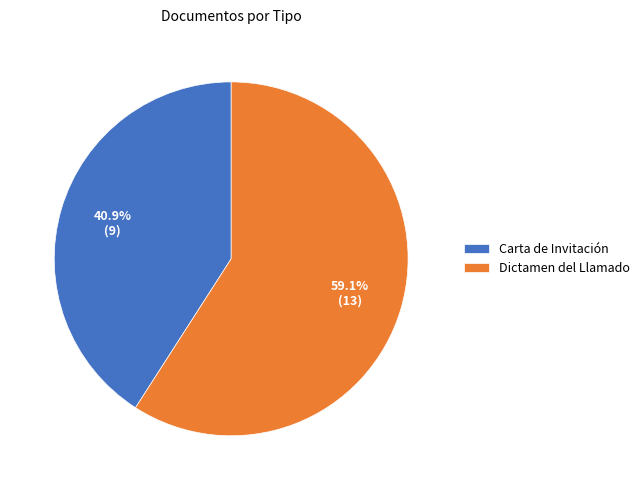

Combined, do Carta de Invitación and Dictamen del Llamado account for over 50%?

Yes